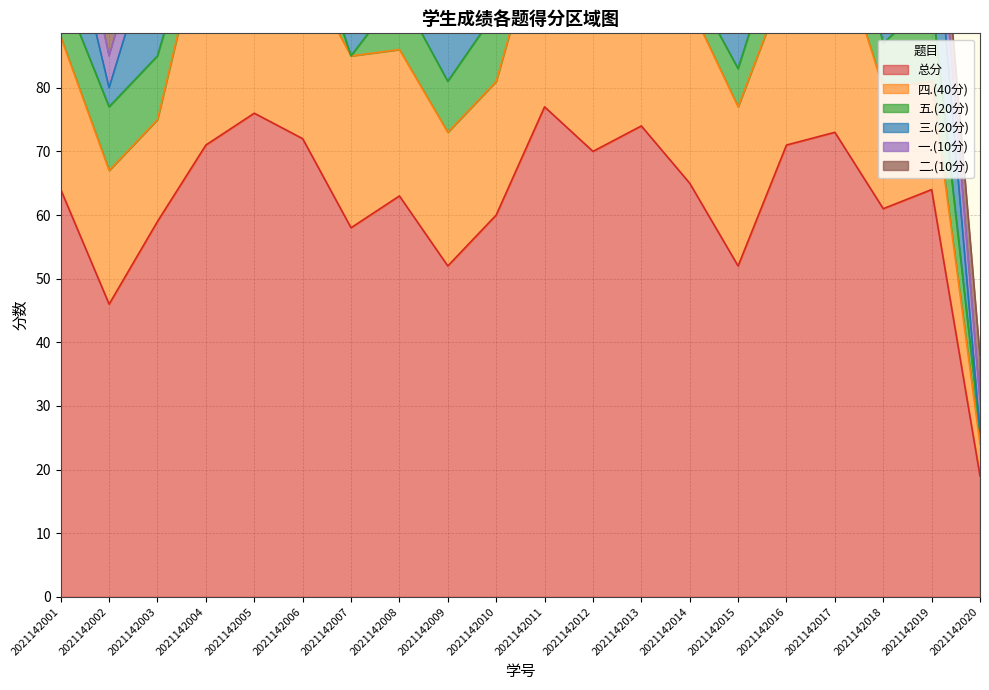

The 五.(20分) series shows 8 at 2021142001. True or false?

True